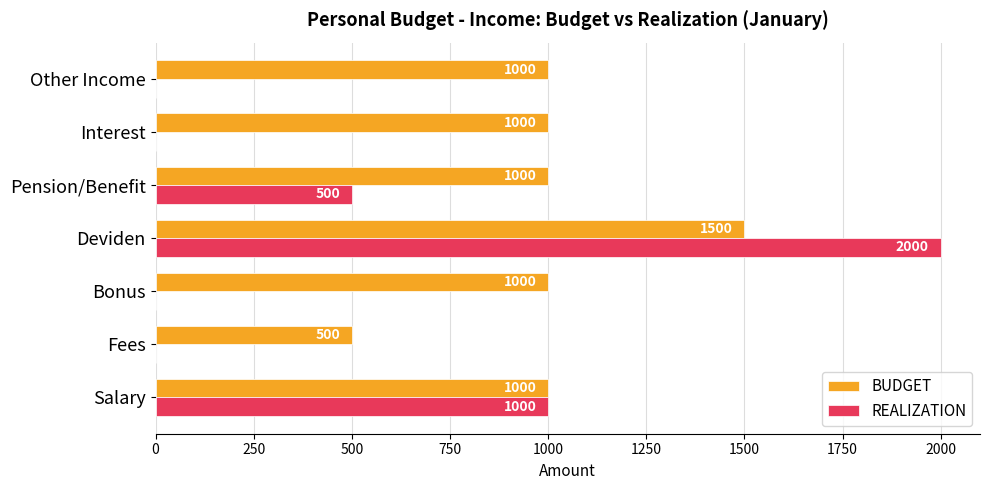

Is it true that REALIZATION equals -749 at Bonus?

False